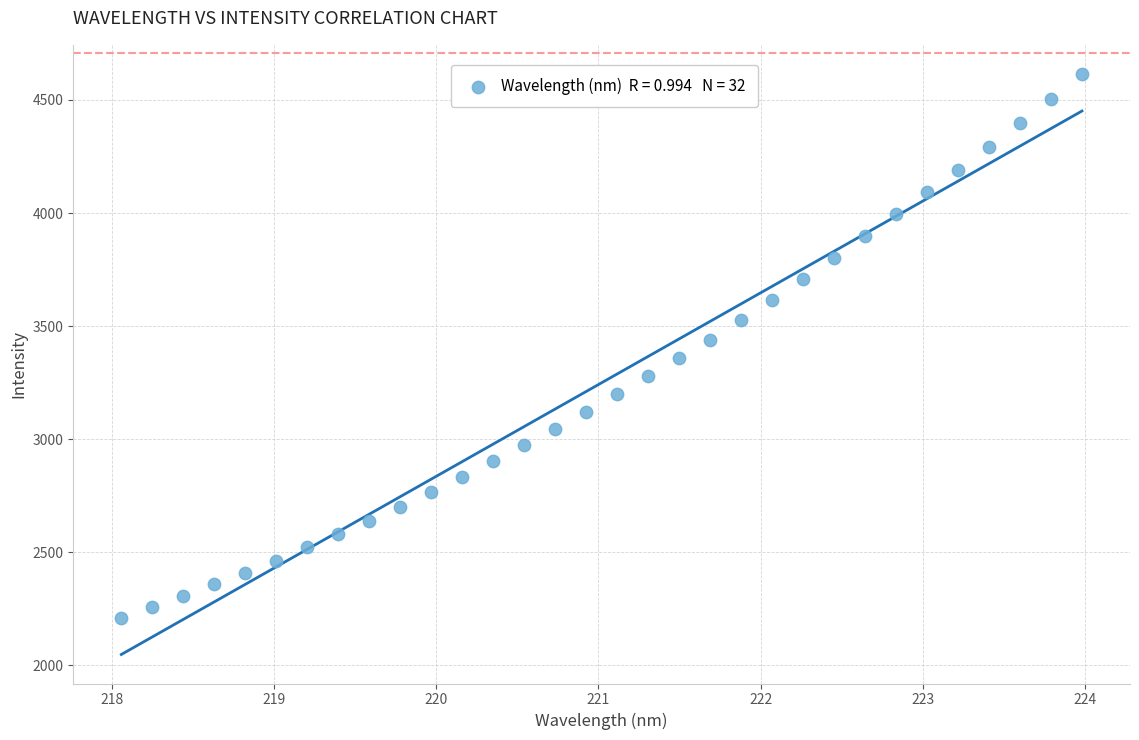

What is the range of Y values (max minus min)?

2407.4